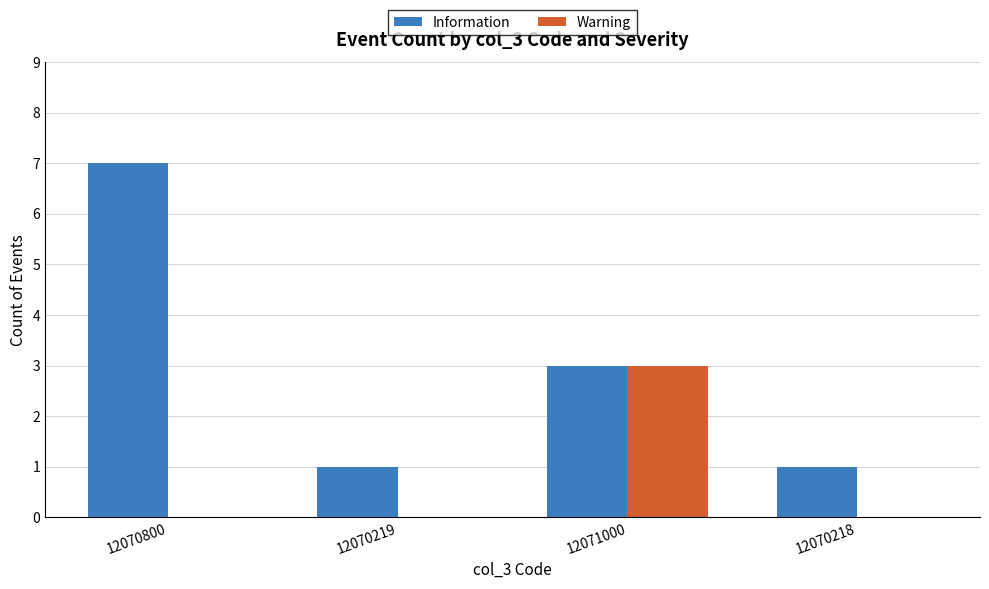

What is the maximum value shown in the chart?

7